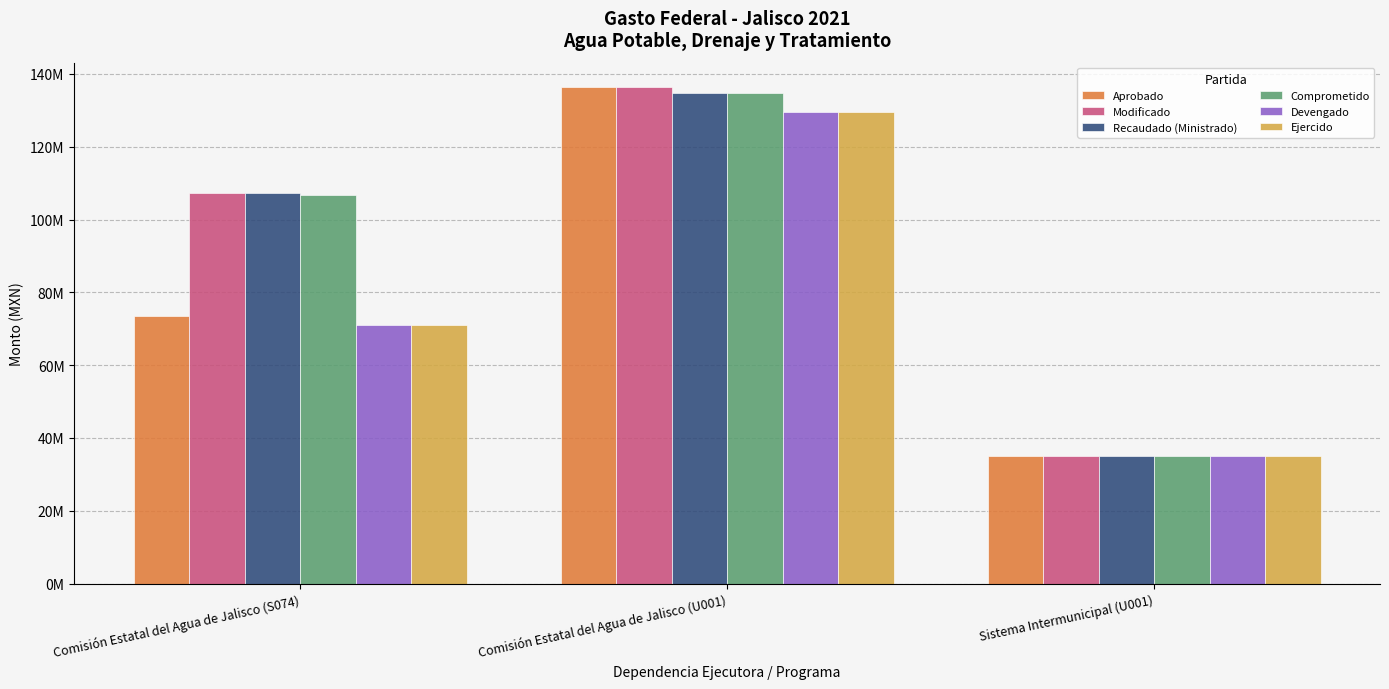

What is the total value across all series at Comisión Estatal del Agua de Jalisco (U001)?

801075339.4